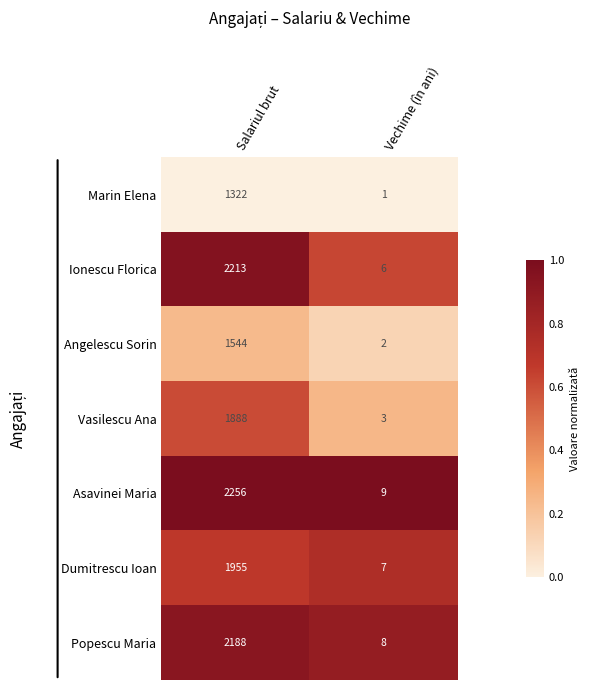

Where is Asavinei Maria nearest to the value 1132?

Vechime (în ani)